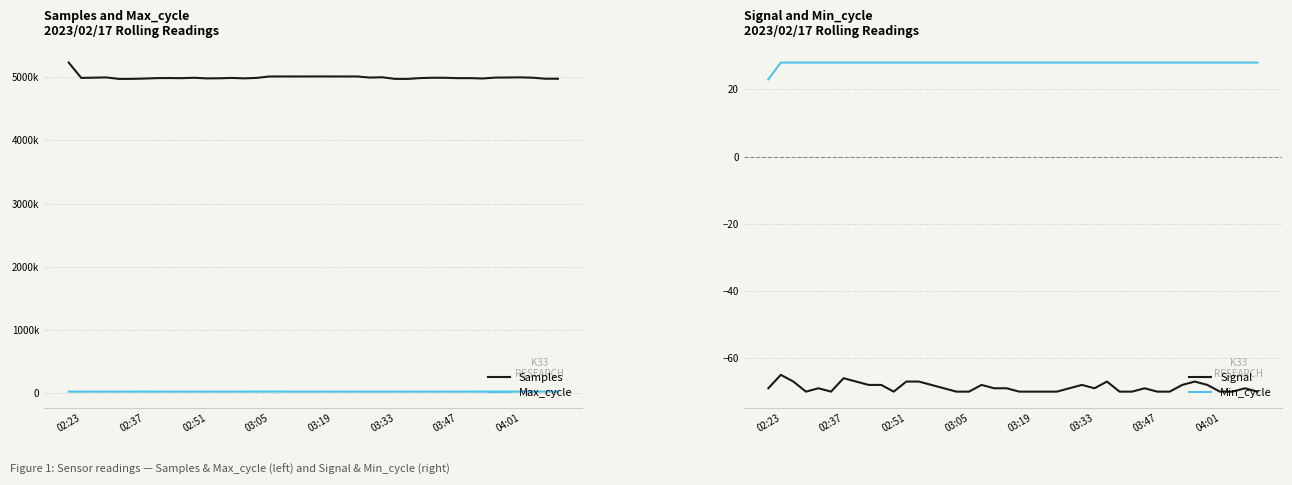

How many data points does each series have?

40